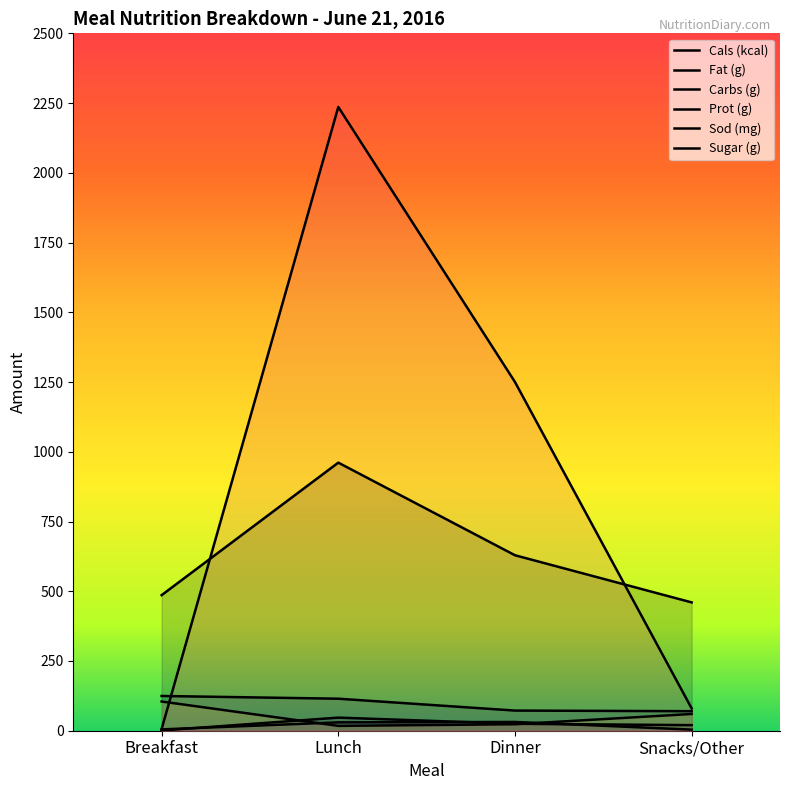

How many values in the Sod (mg) series exceed 1250?

1